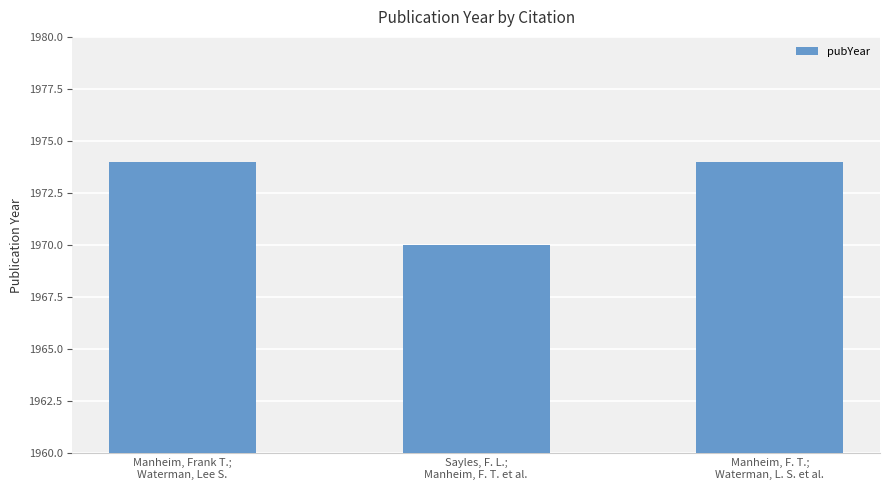

What is the maximum value shown in the chart?

1974